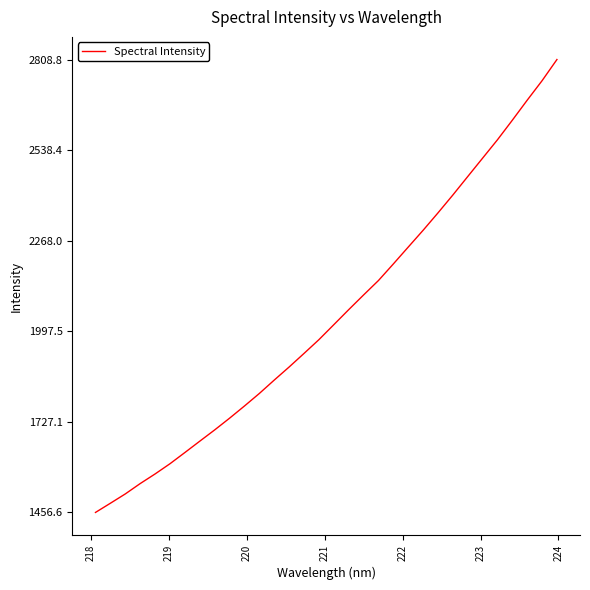

What is the difference between the maximum and second lowest values?

1324.8